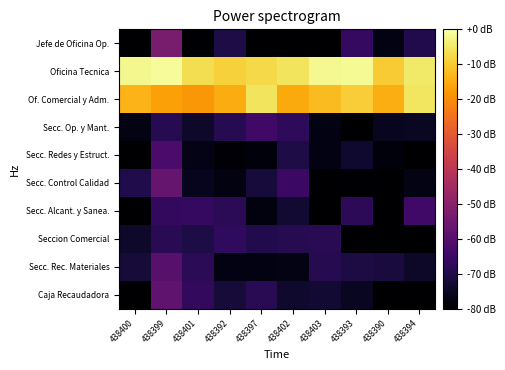

Reading right to left, transcribe all the data shown in this chart.

Jefe de Oficina Op.: 438394=-69.4	438390=-77.3	438393=-66.2	438403=-80.0	438402=-80.0	438397=-80.0	438392=-70.5	438401=-79.5	438399=-53.1	438400=-80.0
Oficina Tecnica: 438394=-4.9	438390=-9.9	438393=-1.4	438403=-1.8	438402=-5.7	438397=-7.7	438392=-8.9	438401=-6.8	438399=-1.0	438400=-1.9
Of. Comercial y Adm.: 438394=-5.4	438390=-14.5	438393=-9.5	438403=-12.2	438402=-15.2	438397=-5.9	438392=-14.9	438401=-18.2	438399=-16.7	438400=-13.7
Secc. Op. y Mant.: 438394=-74.8	438390=-75.6	438393=-80.0	438403=-77.5	438402=-67.4	438397=-64.3	438392=-68.7	438401=-73.8	438399=-68.7	438400=-77.1
Secc. Redes y Estruct.: 438394=-79.9	438390=-78.4	438393=-73.2	438403=-77.3	438402=-70.3	438397=-78.4	438392=-78.8	438401=-76.6	438399=-62.2	438400=-80.0
Secc. Control Calidad: 438394=-77.1	438390=-80.0	438393=-79.7	438403=-80.0	438402=-65.1	438397=-71.6	438392=-77.6	438401=-75.7	438399=-56.6	438400=-69.9
Secc. Alcant. y Sanea.: 438394=-63.8	438390=-80.0	438393=-67.5	438403=-80.0	438402=-72.7	438397=-78.0	438392=-67.9	438401=-66.1	438399=-66.7	438400=-80.0
Seccion Comercial: 438394=-80.0	438390=-80.0	438393=-80.0	438403=-68.1	438402=-69.0	438397=-69.4	438392=-66.9	438401=-70.5	438399=-68.2	438400=-73.8
Secc. Rec. Materiales: 438394=-74.1	438390=-71.5	438393=-70.8	438403=-69.0	438402=-77.1	438397=-77.4	438392=-77.2	438401=-67.9	438399=-59.7	438400=-72.0
Caja Recaudadora: 438394=-80.0	438390=-80.0	438393=-75.0	438403=-73.1	438402=-73.7	438397=-68.2	438392=-71.9	438401=-66.6	438399=-57.9	438400=-80.0